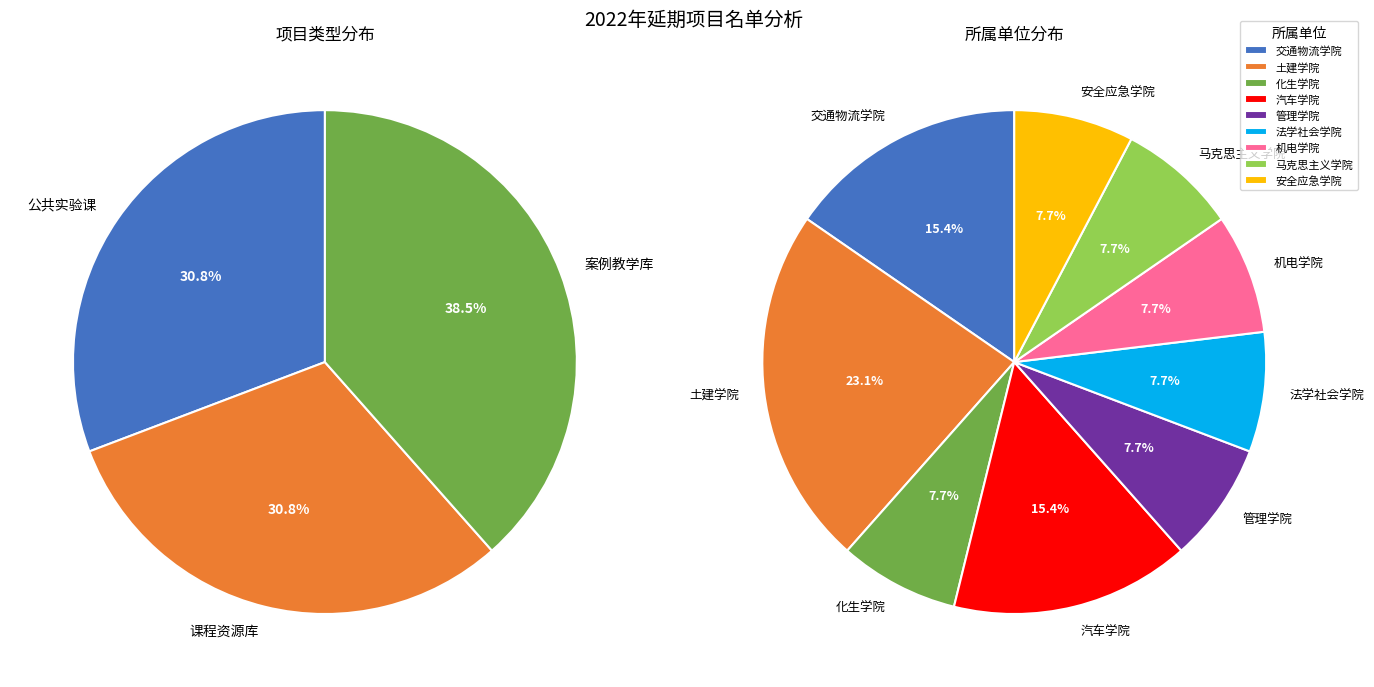

How many segments does this pie chart have?

3